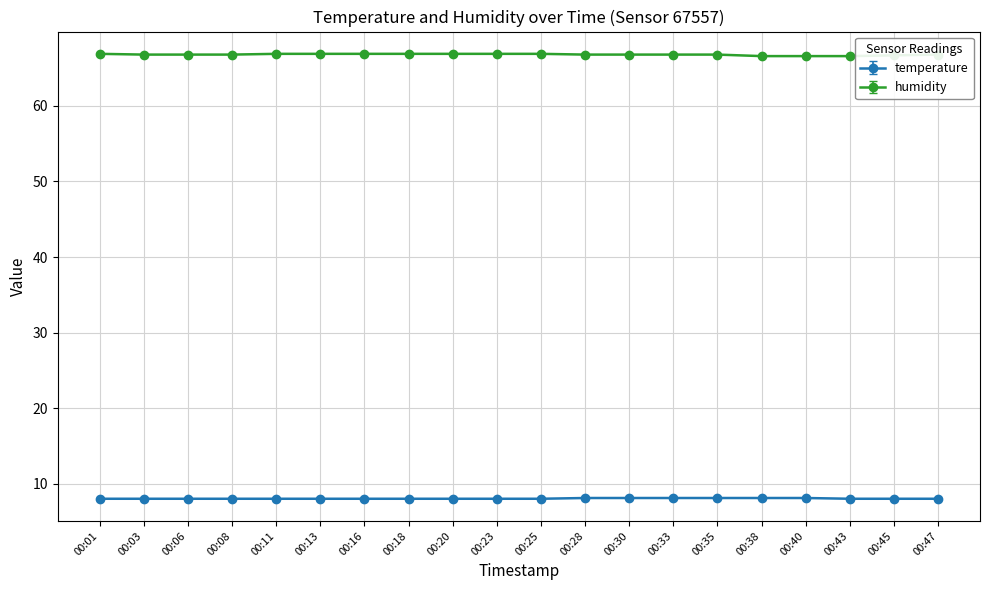

True or false: humidity has a value of 66.6 at 00:38.

True